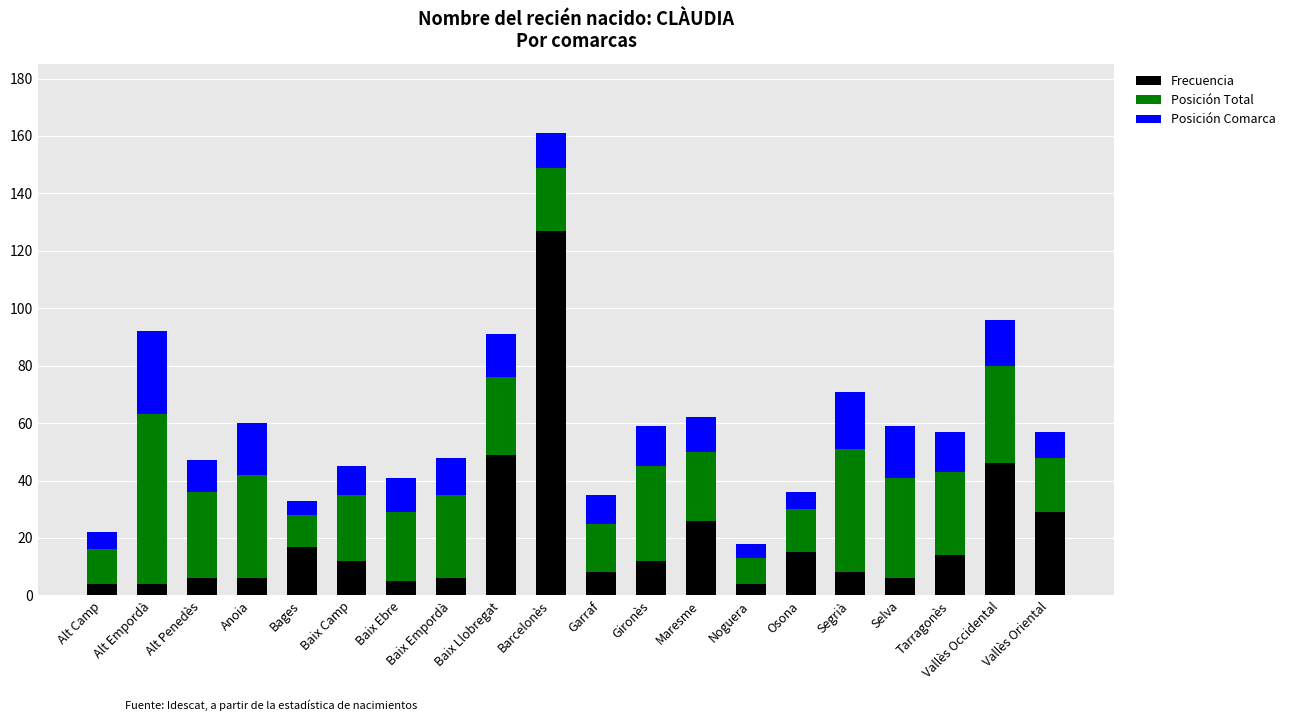

The Frecuencia series shows 19 at Baix Camp. True or false?

False